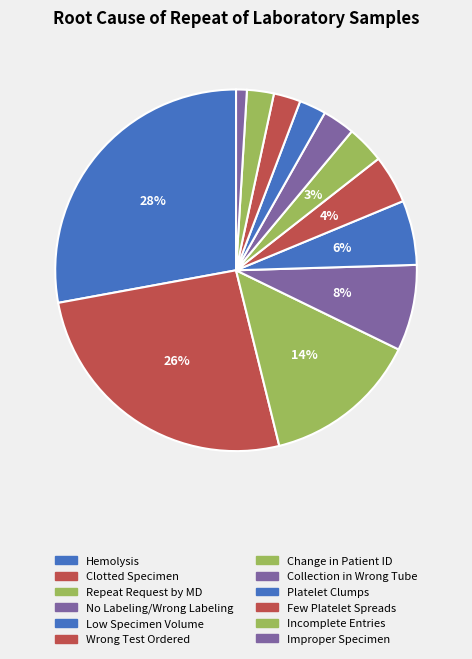

What percentage is the Low Specimen Volume slice, to the nearest percent?

6%